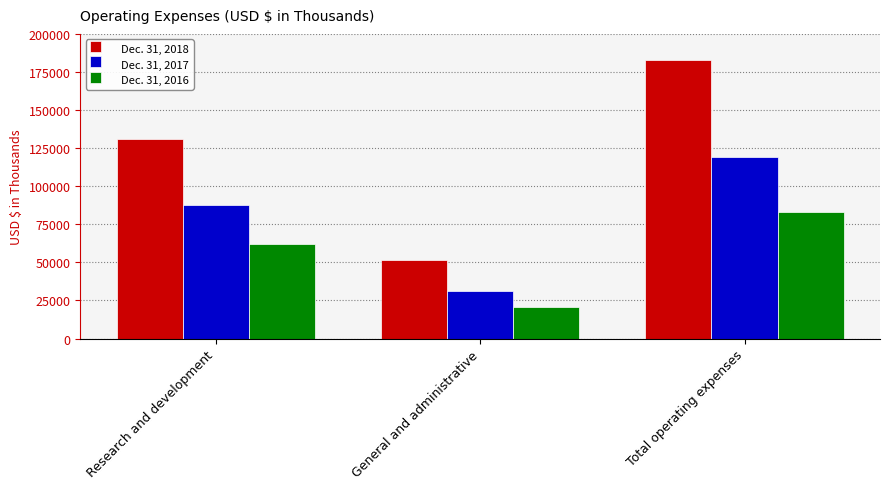

How many data points in Dec. 31, 2018 are less than 131307?

1